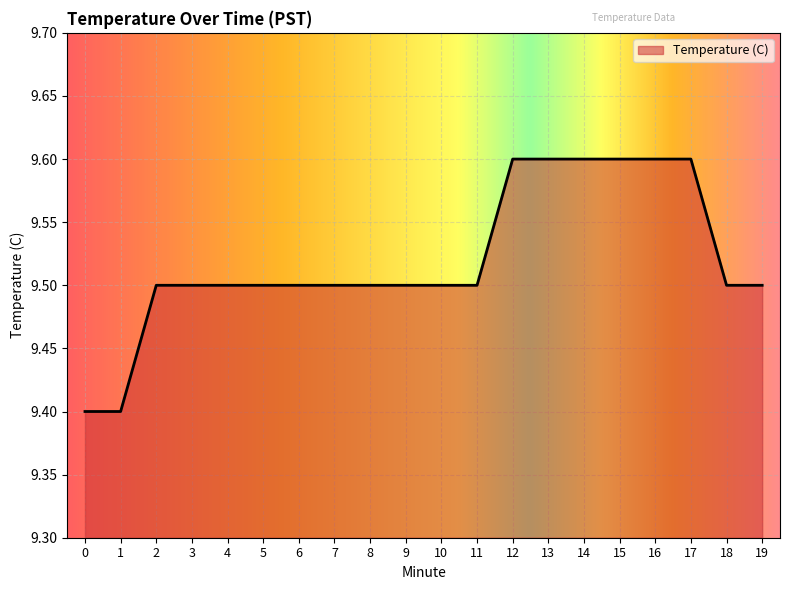

The chart shows a value of 9.6 at 16. True or false?

True